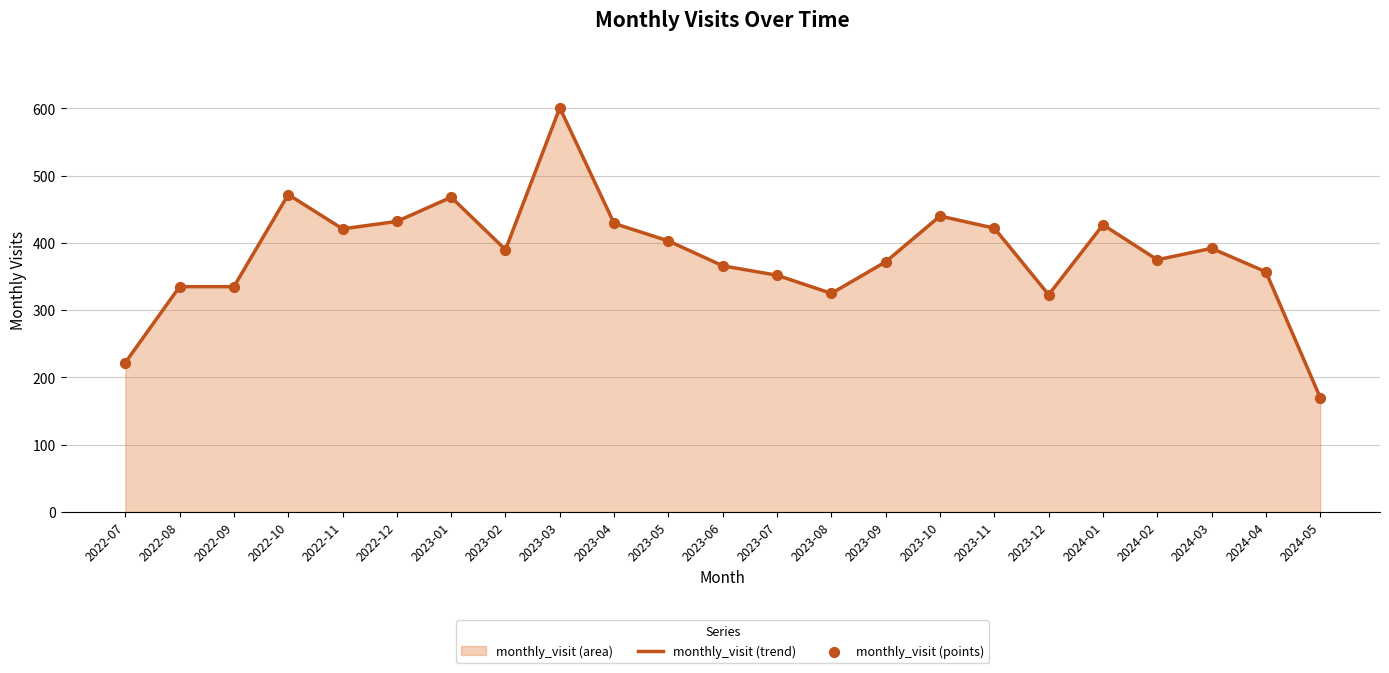

What is the total value across all series at 2022-07?

444